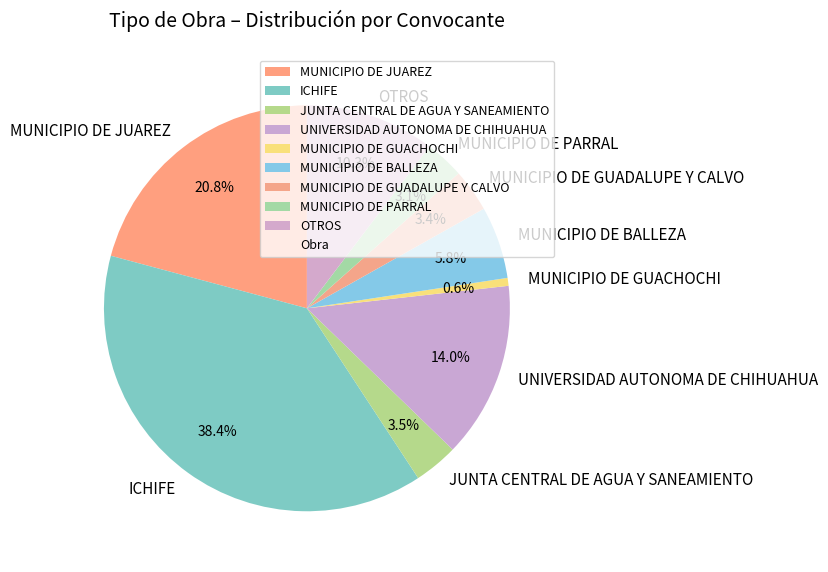

Is there a majority slice in this chart?

No